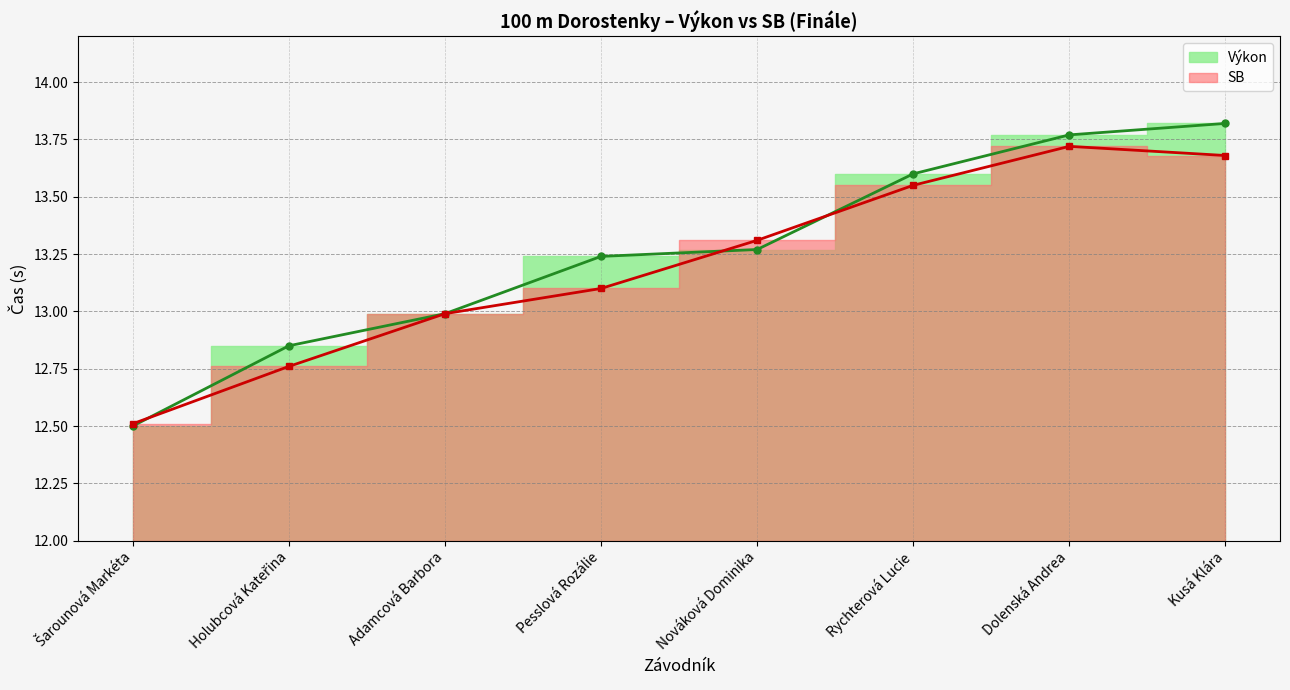

List the series in order of their overall mean, lowest first.

SB, Výkon